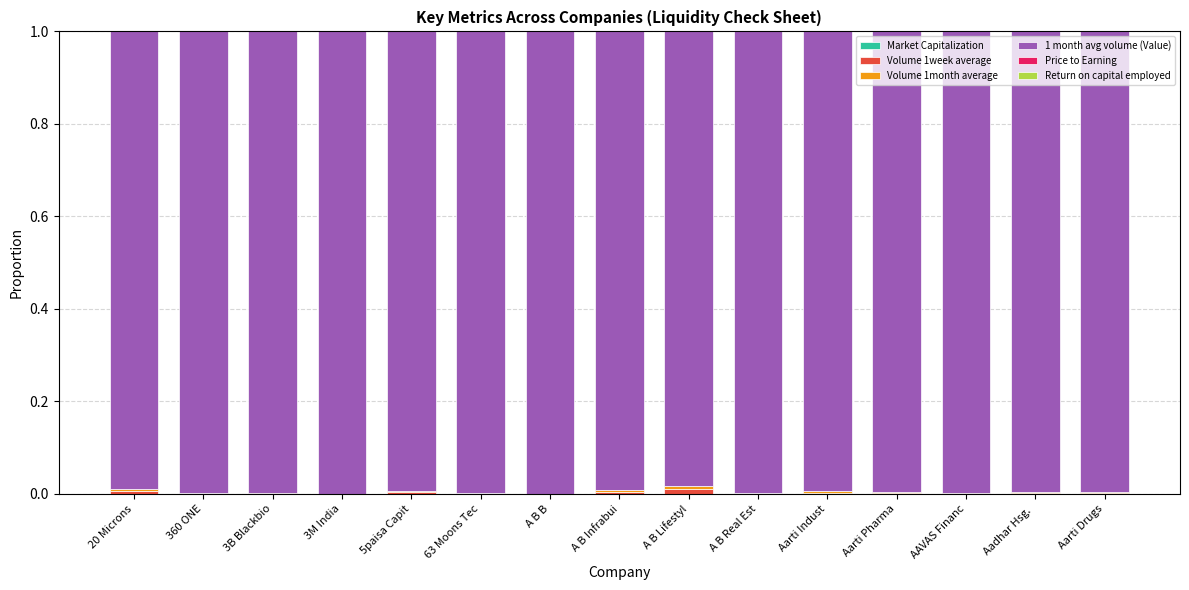

Are the bars horizontal?

No